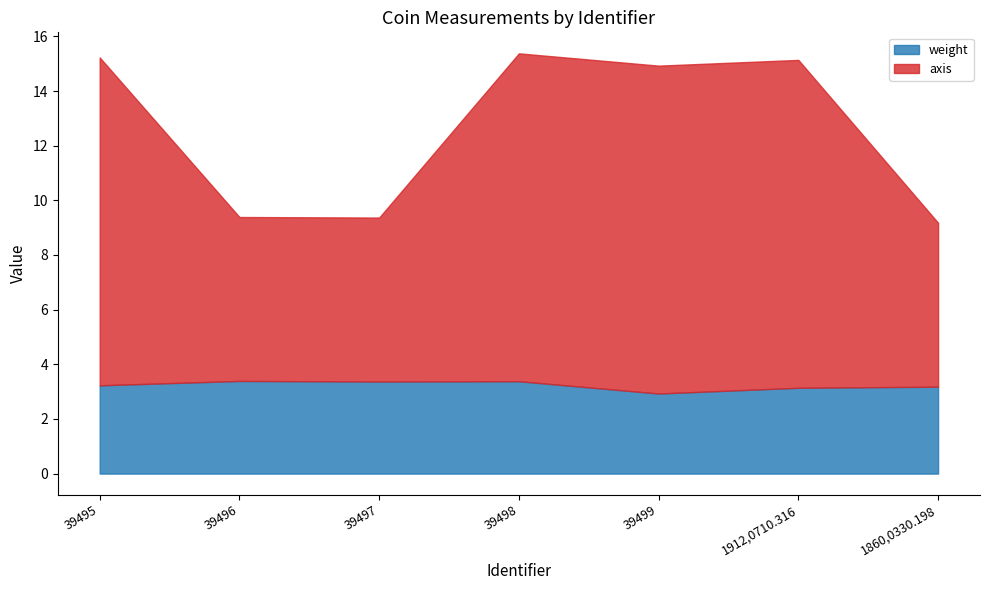

What is the value of the axis point at the 2nd from the left?

6.0